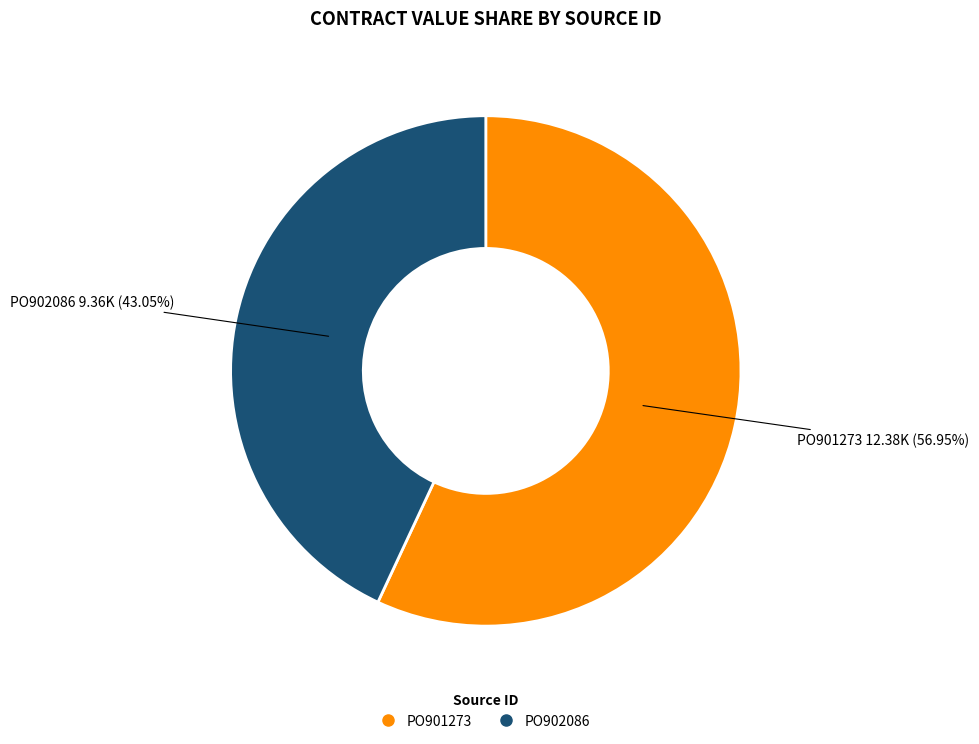

Is there a majority slice in this chart?

Yes